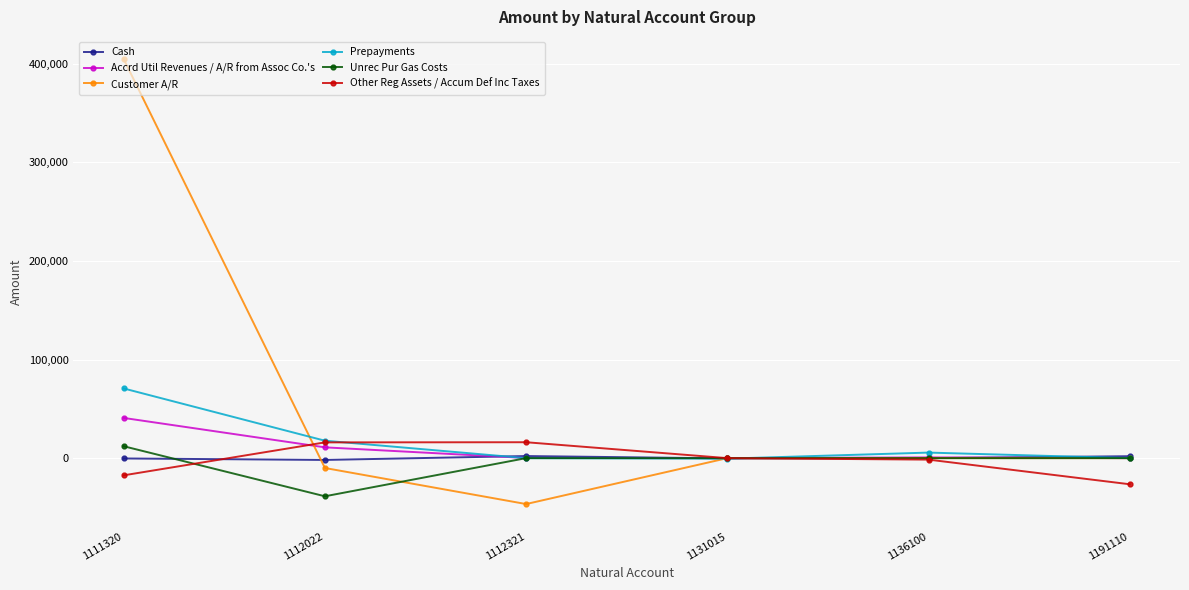

Which series has the widest spread of values?

Customer A/R